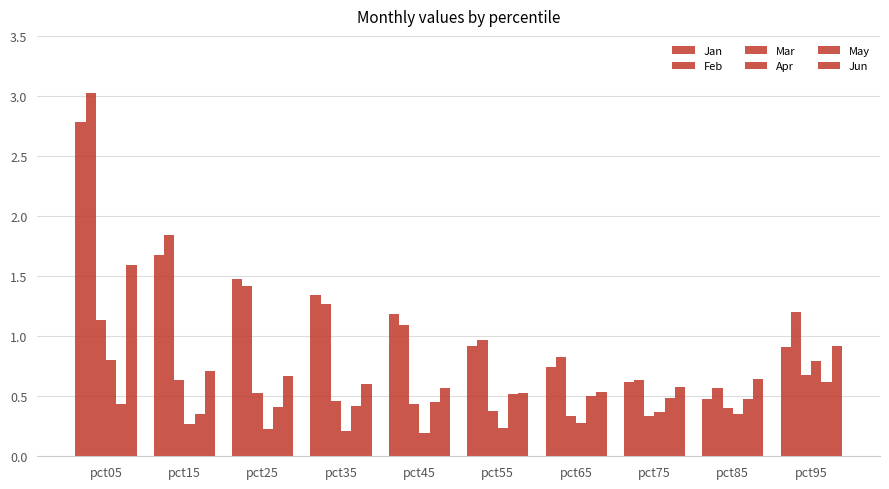

What is the difference between the second highest and minimum values in the Jan series?

1.2